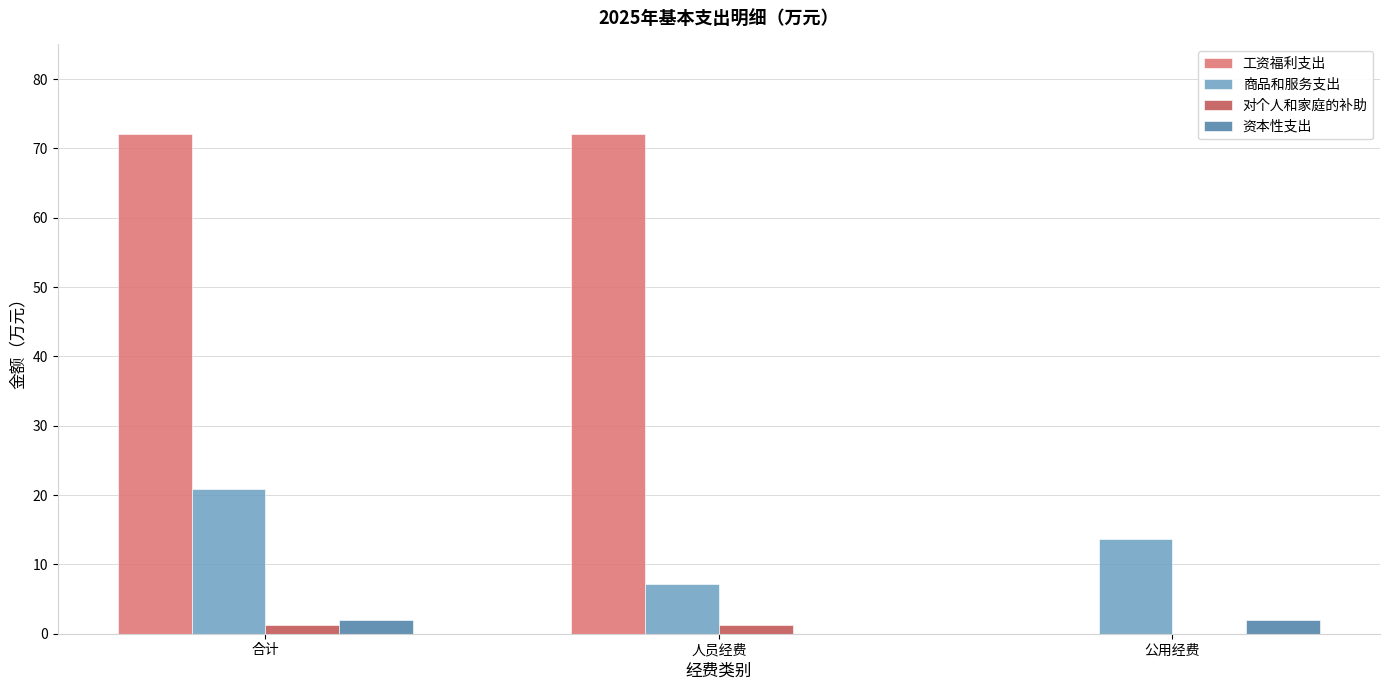

Read the 商品和服务支出 value at 公用经费.

13.7